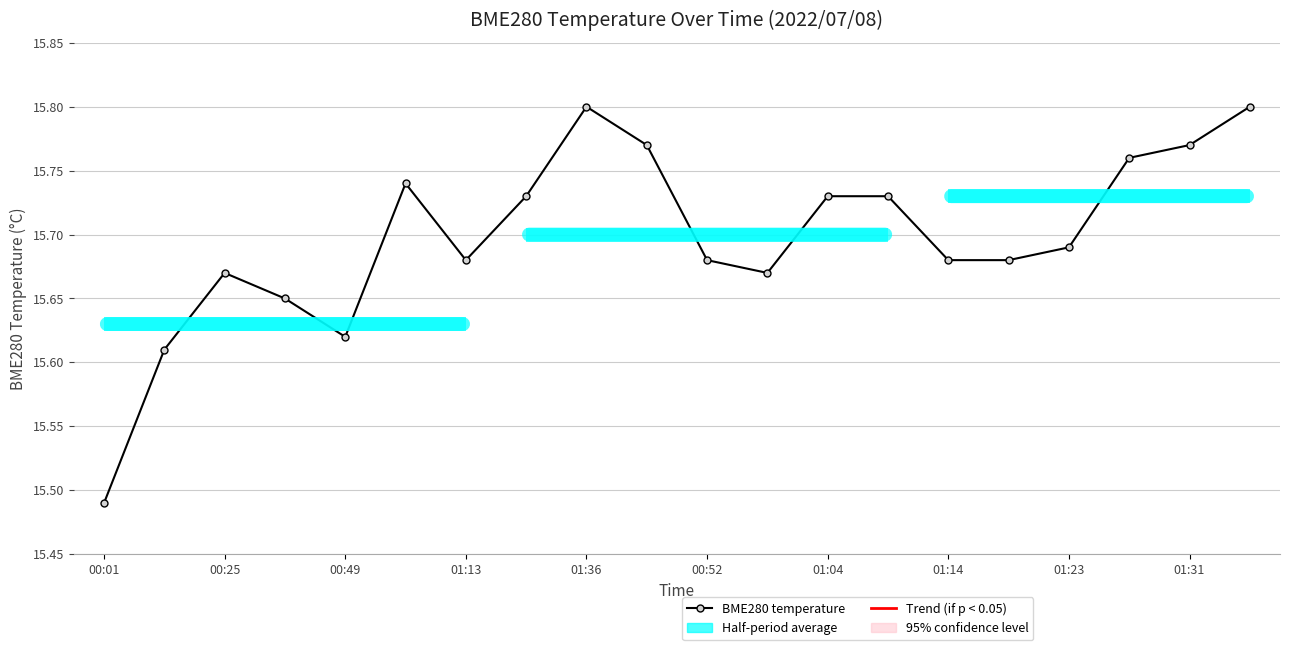

True or false: there are more than 0 points higher than both neighbors.

True